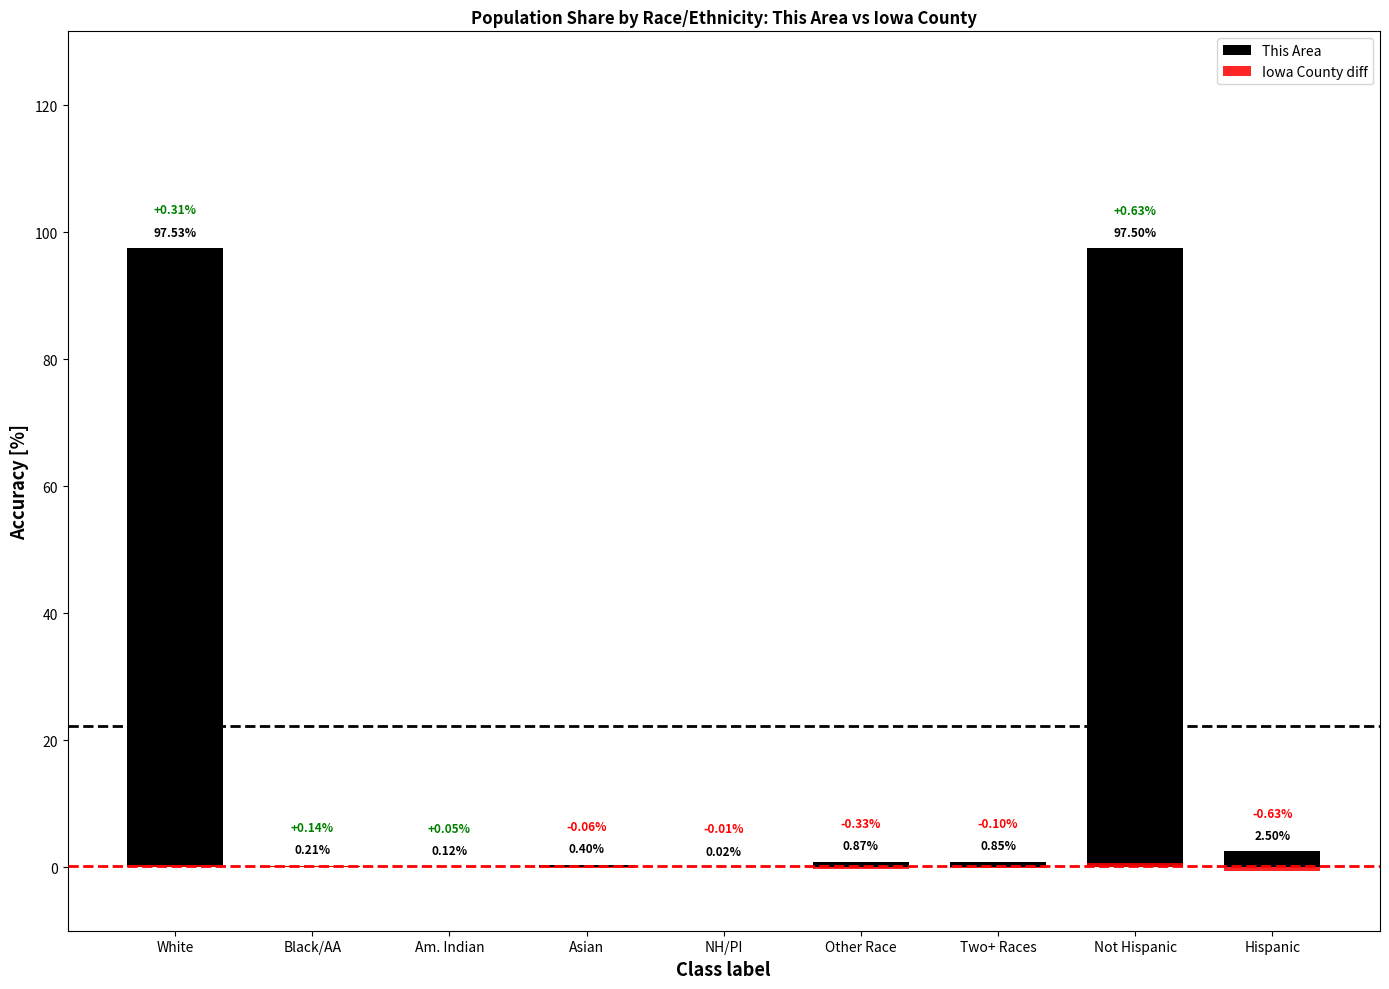

What is the value of the This Area bar at the 4th from the left?

0.4